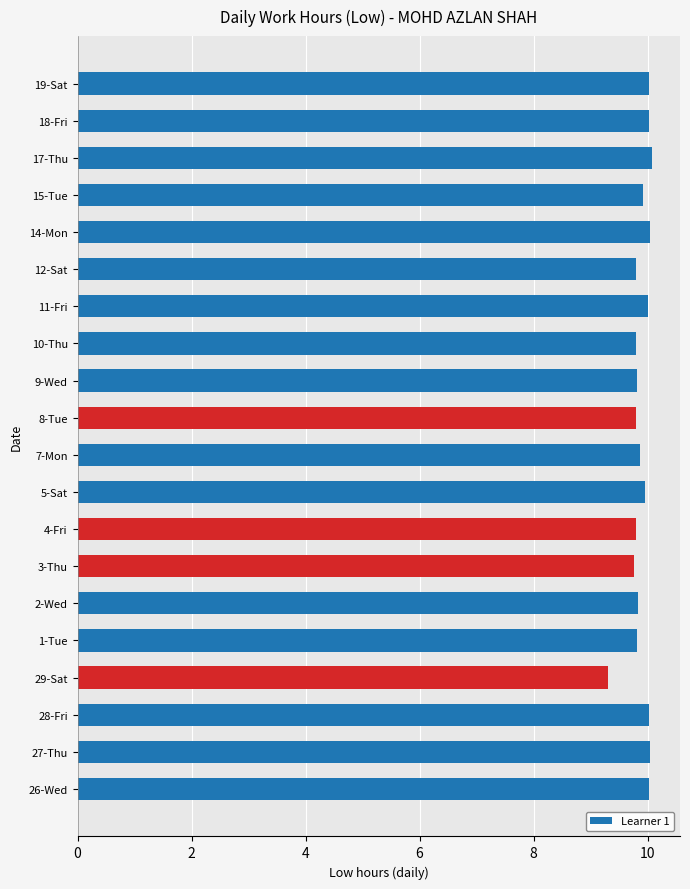

What is the greatest value displayed?

10.1